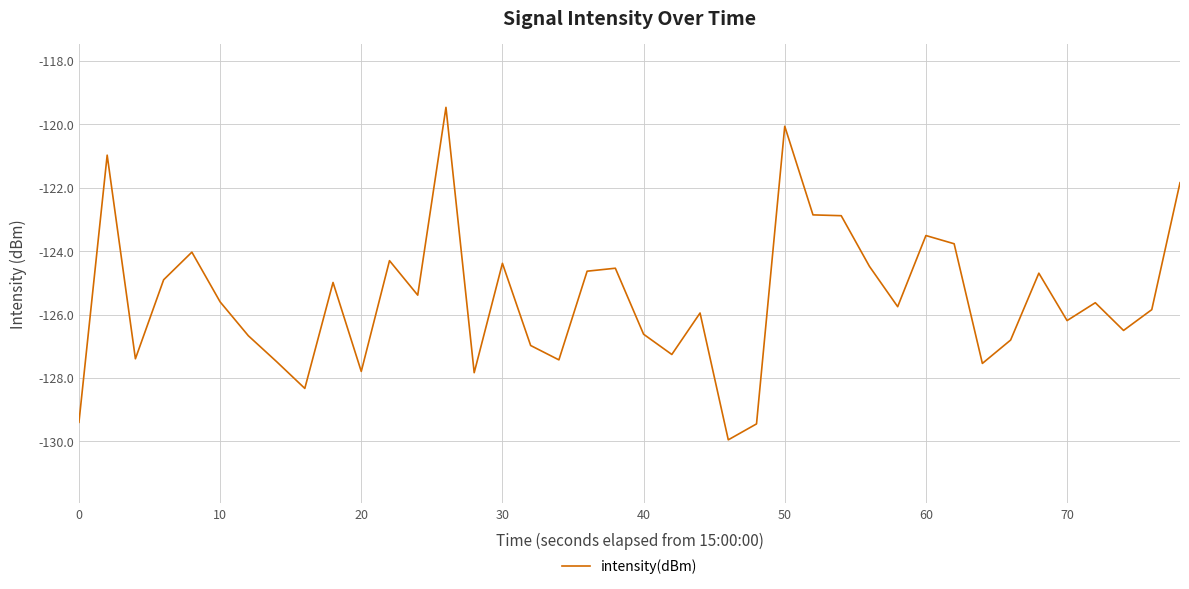

What is the greatest value displayed?

-119.5